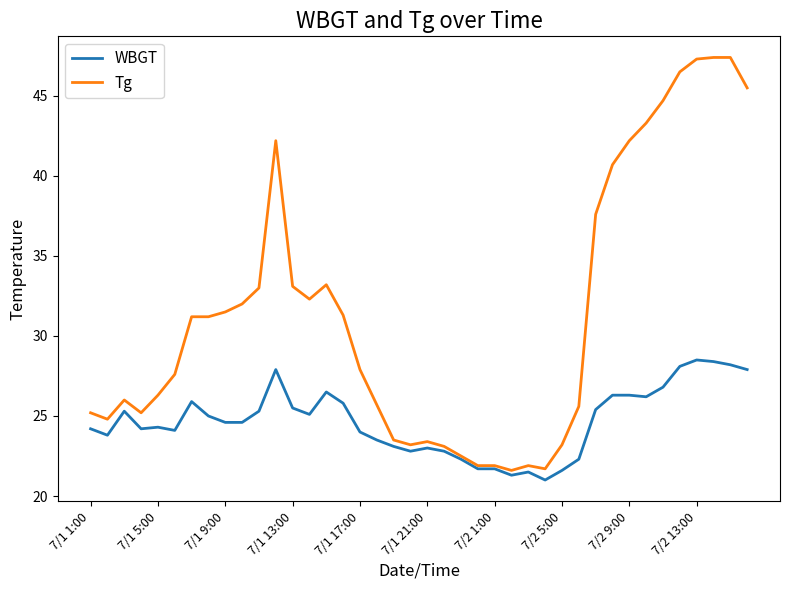

What is the lowest value of the WBGT series?

21.0